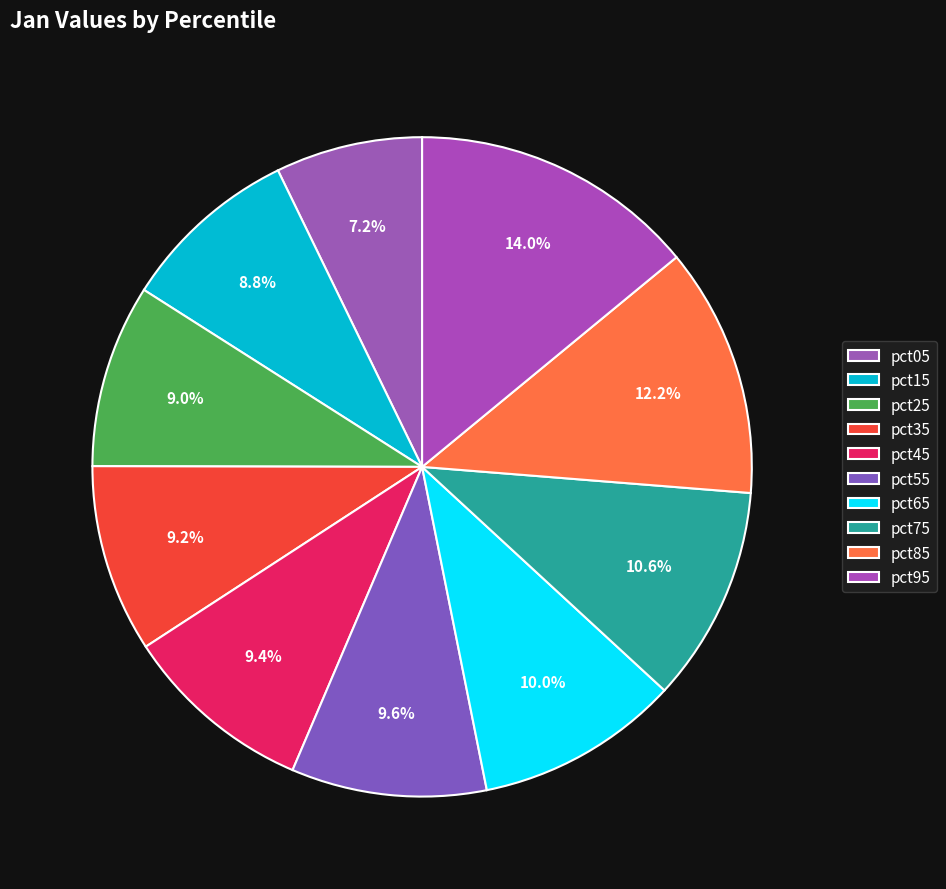

To the nearest percent, what portion does pct95 represent?

14%